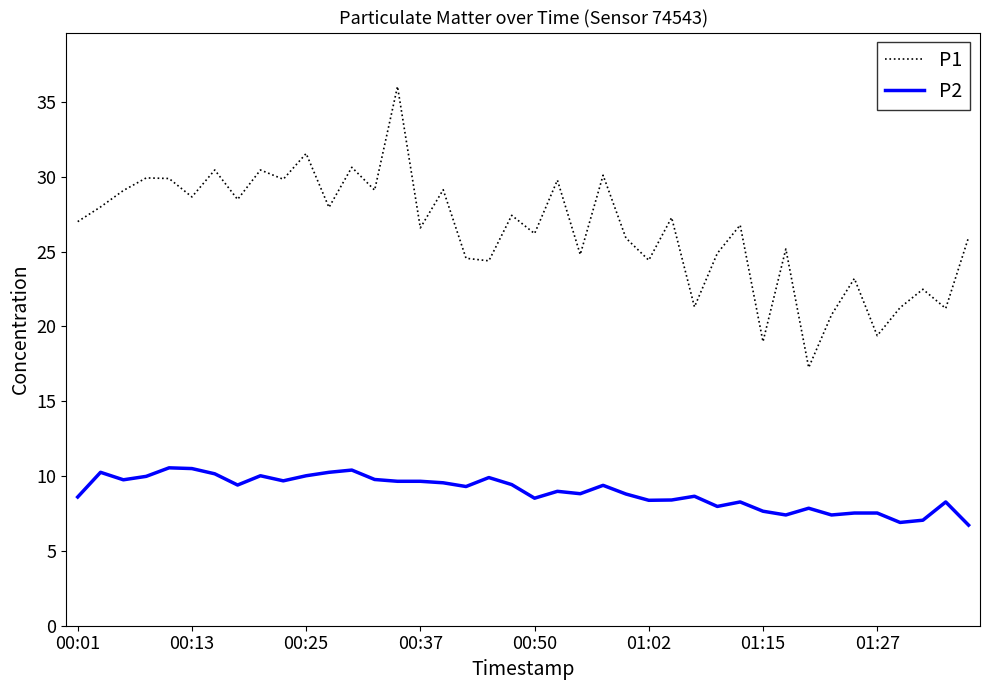

What is the maximum value shown in the chart?

36.0